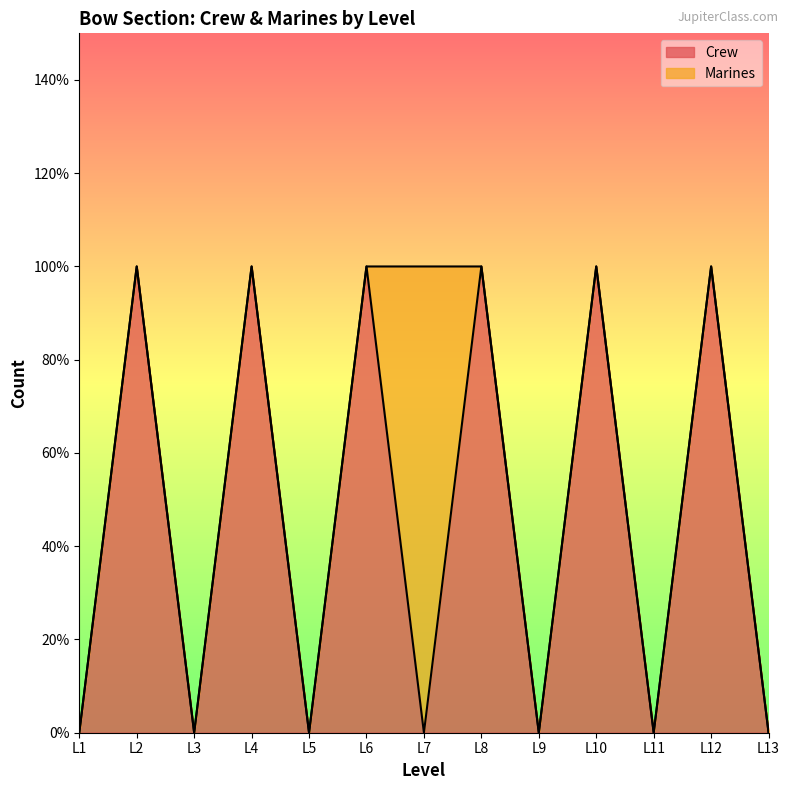

Count the number of categories in the chart.

13